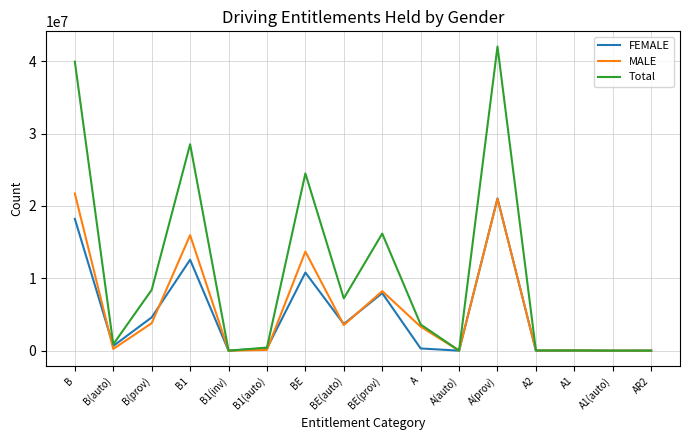

Which series changed the most between B1 and B1(auto)?

Total